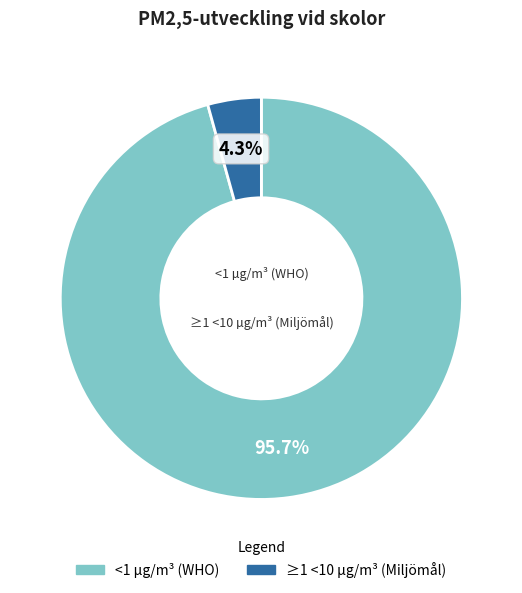

Rank the categories by value from highest to lowest.

<1 µg/m³ (WHO), ≥1 <10 µg/m³ (Miljömål)